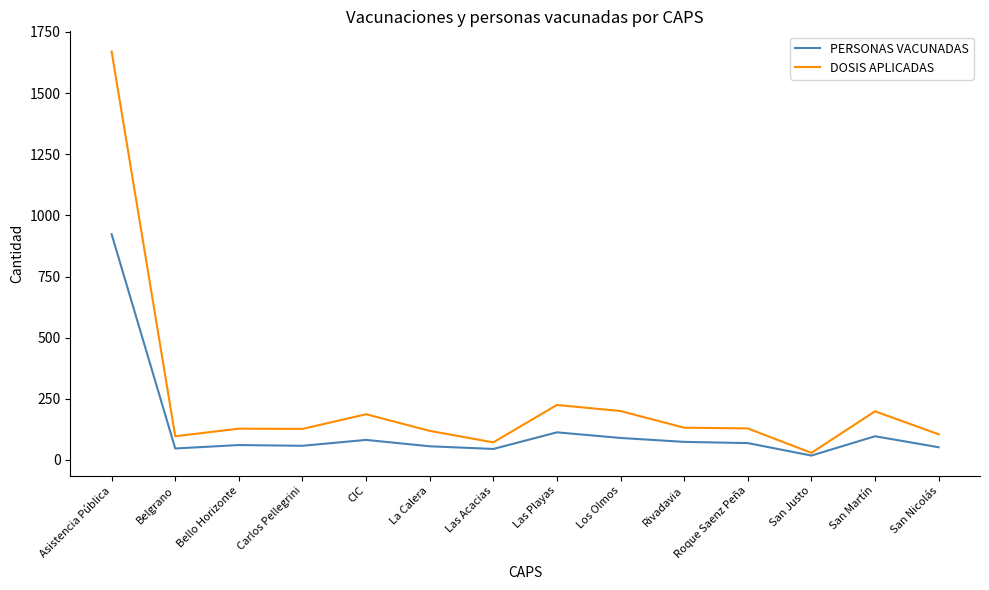

Where does the DOSIS APLICADAS series first go above 129?

Asistencia Pública